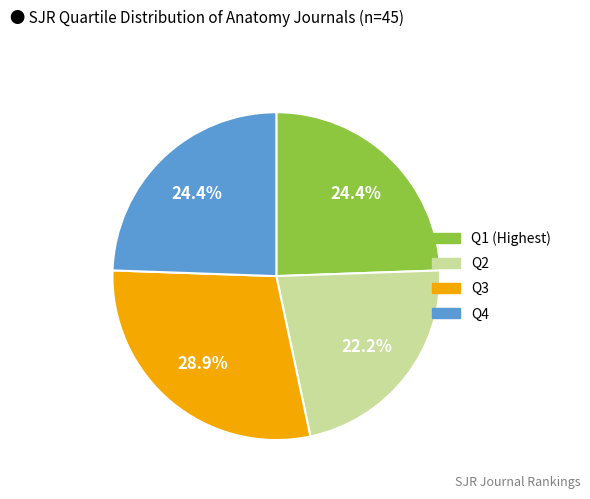

Is it true that Q4 is 31% of the pie?

False